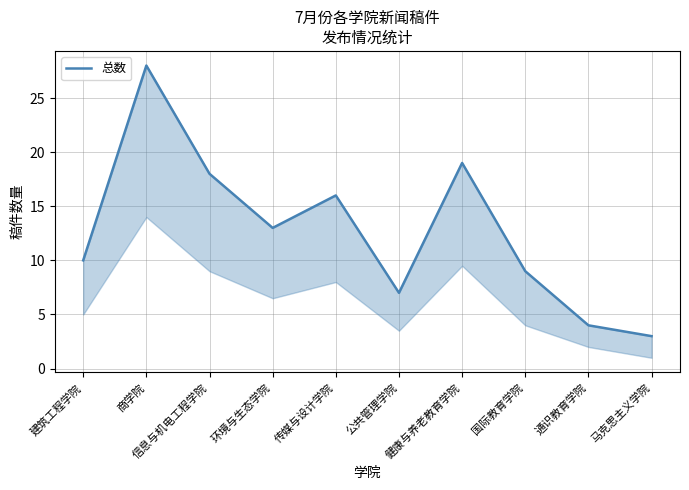

How many lines are shown in the chart?

1